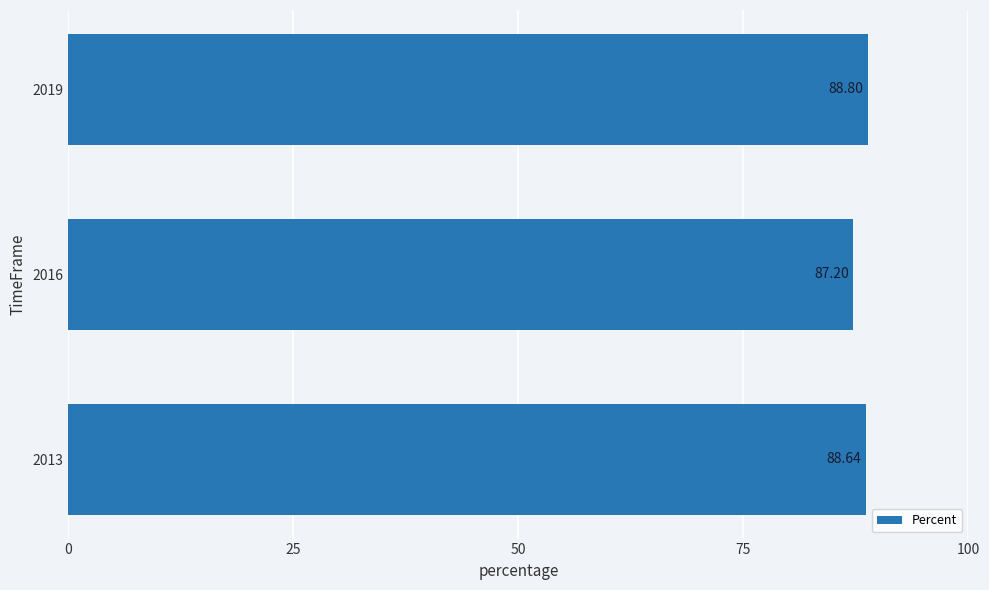

How many bars are there in total?

3